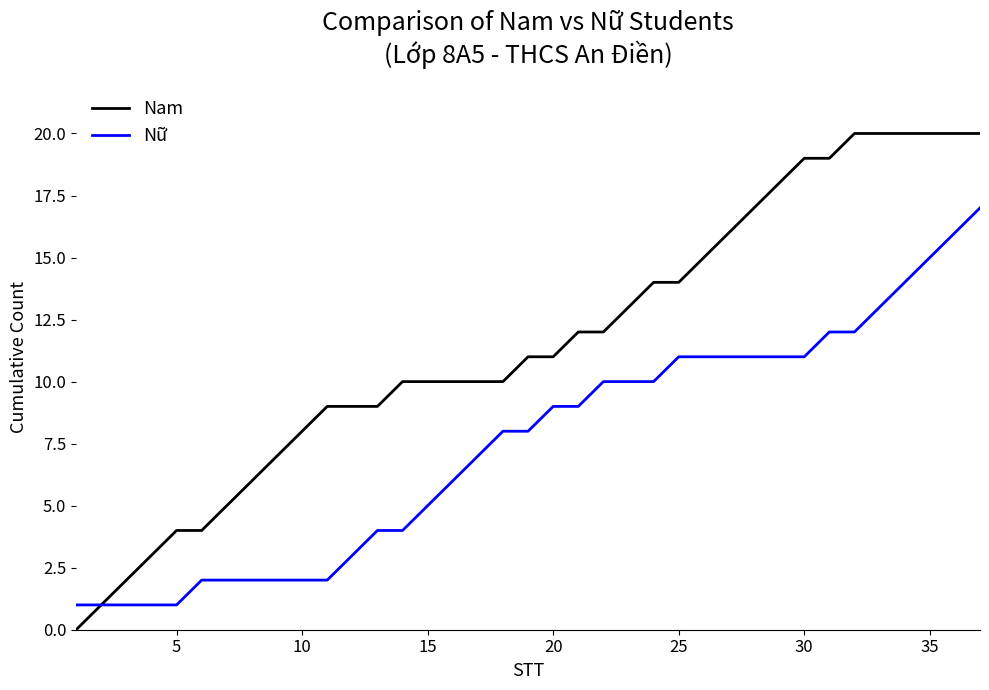

Which series has the largest range (max minus min)?

Nam